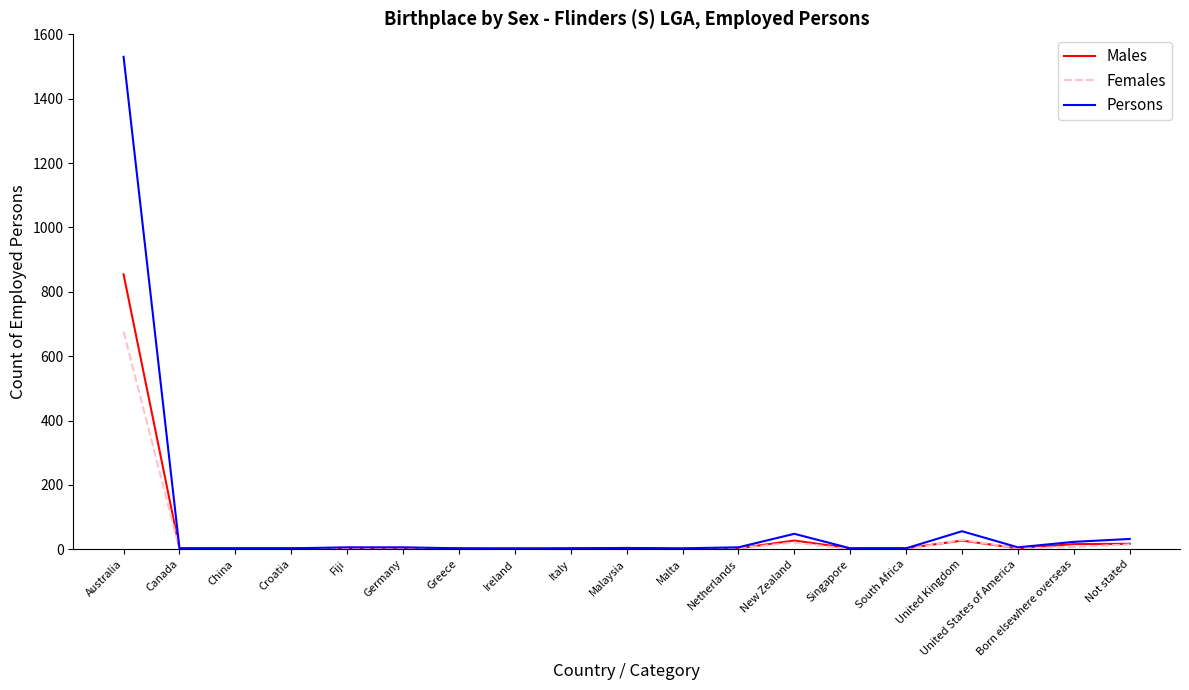

Rank the series by their maximum value, from lowest to highest.

Females, Males, Persons